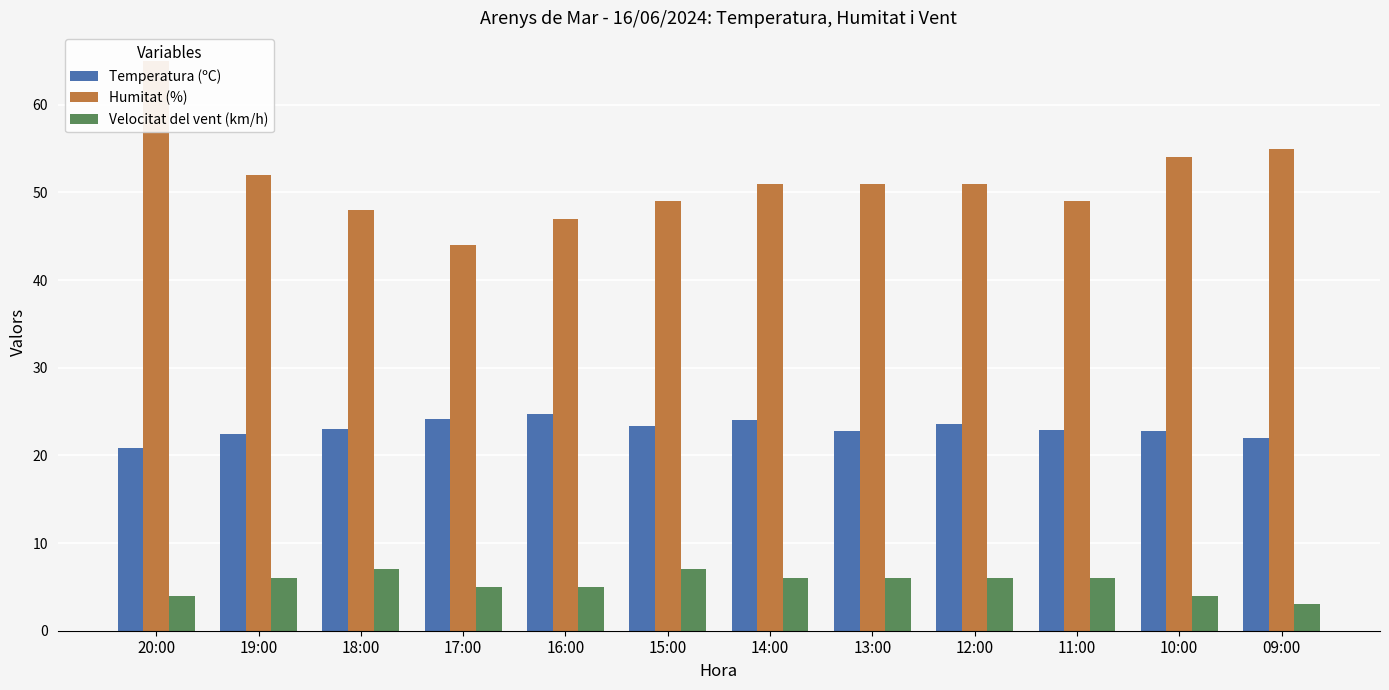

Which series has the largest range (max minus min)?

Humitat (%)